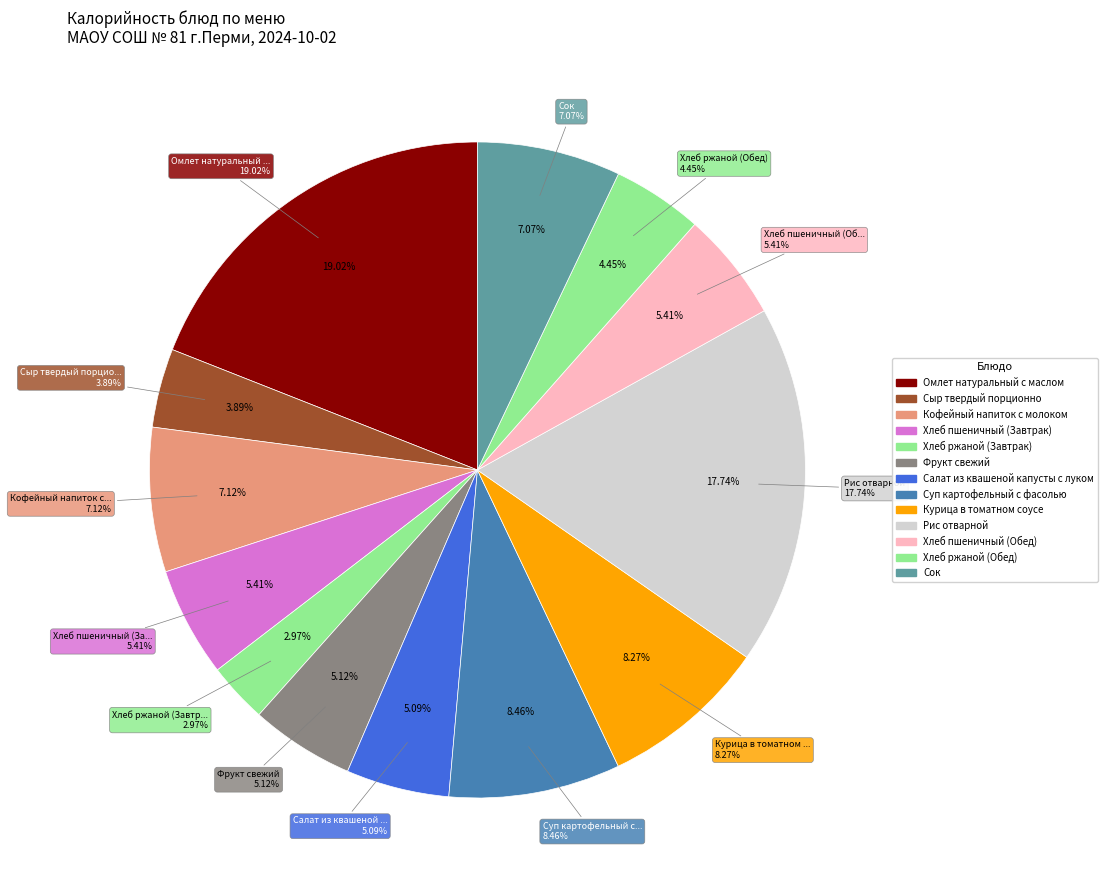

The Суп картофельный с фасолью slice represents 8% of the pie. True or false?

True